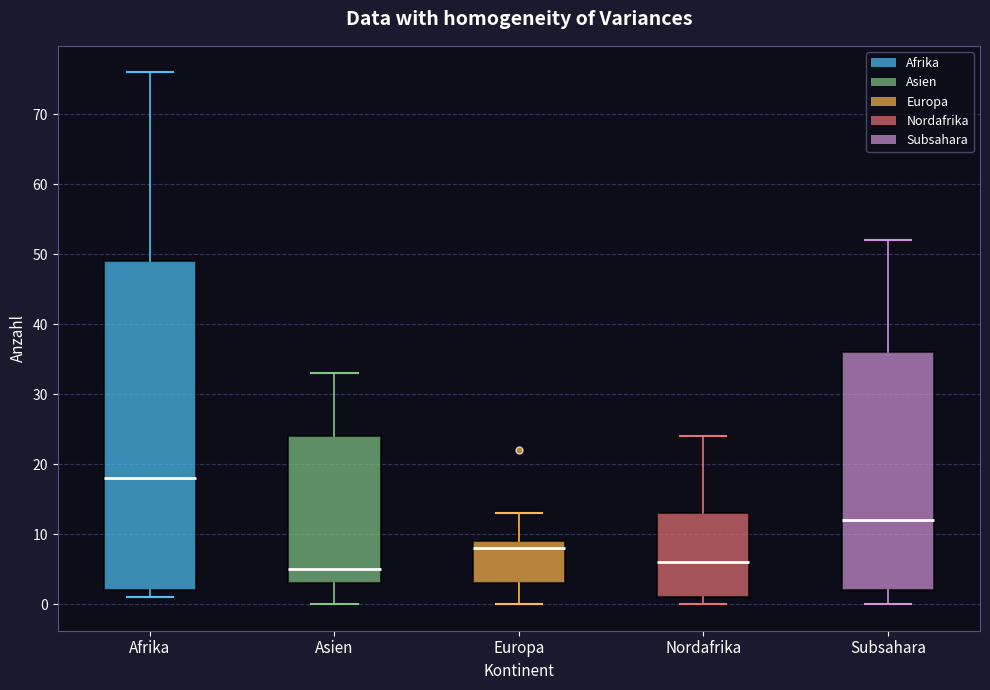

Where does the median line of the box for Europa sit on the y-axis? The values are not printed on the chart, so give them approximately, as read against the axis.

8